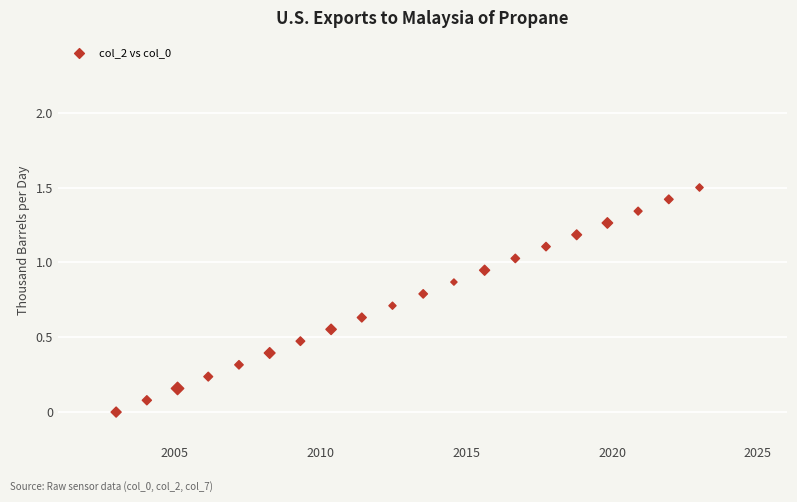

What is the range of Y values (max minus min)?

1.5